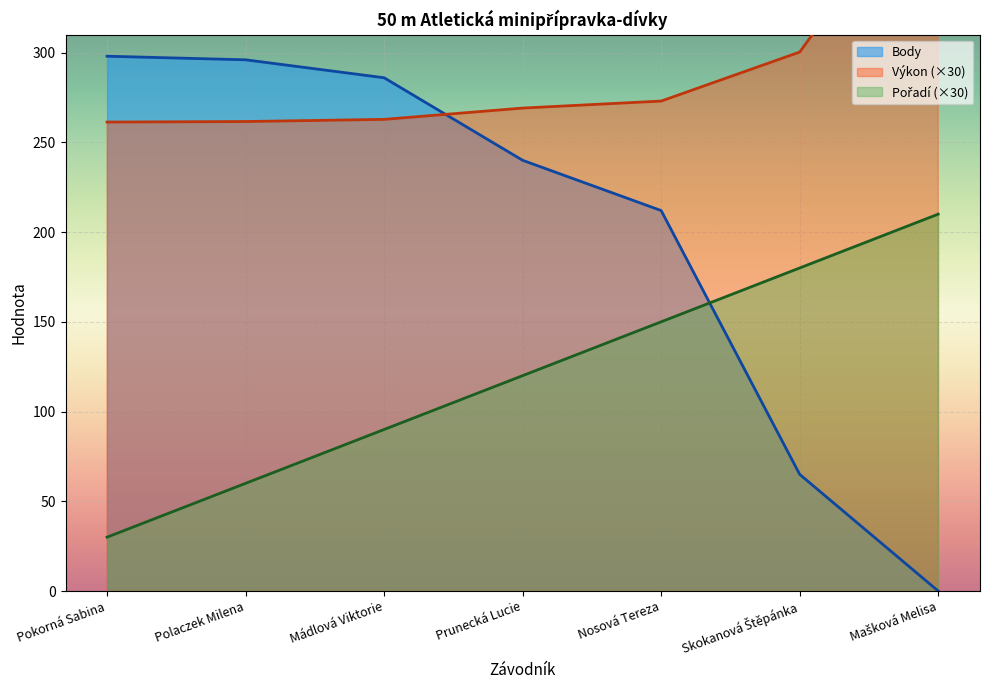

What are all the series names shown in the legend?

Pořadí, Výkon, Body